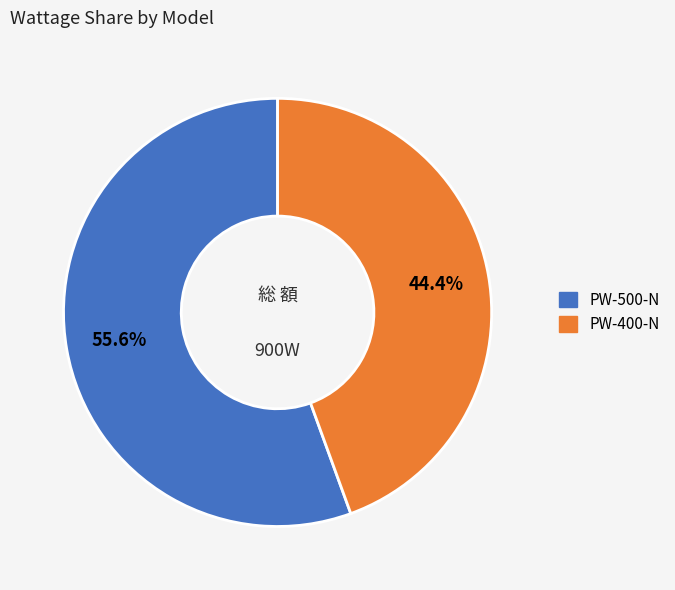

The PW-400-N slice represents 44% of the pie. True or false?

True